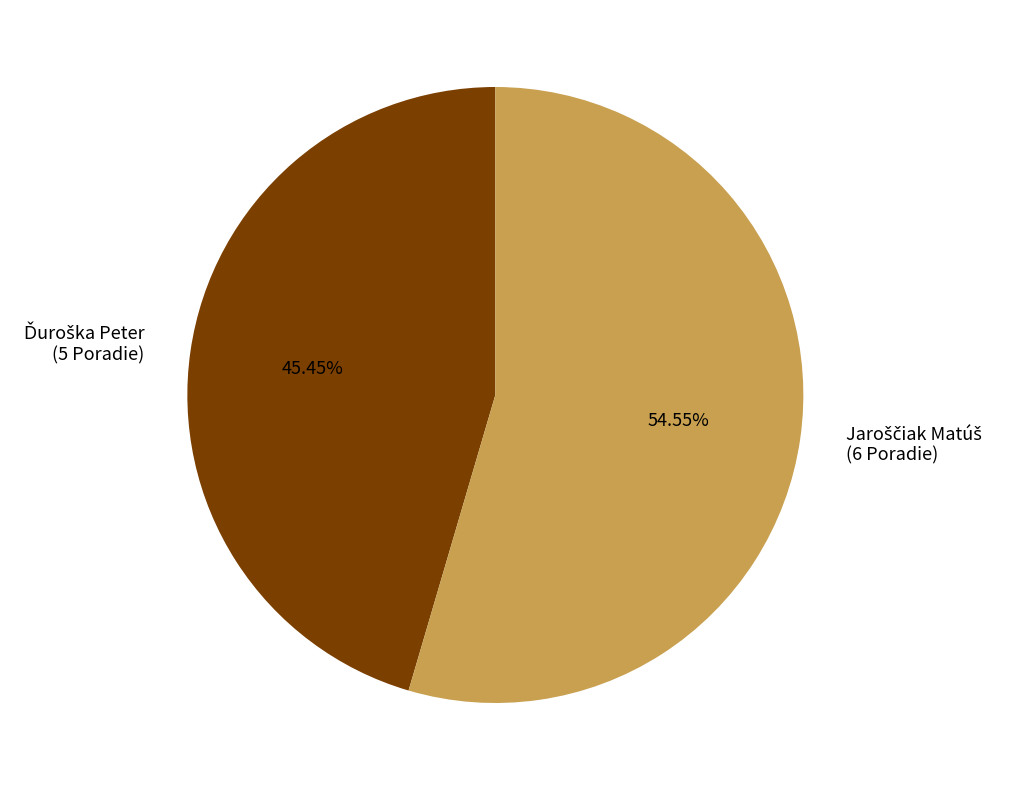

Does any single category account for the majority?

Yes